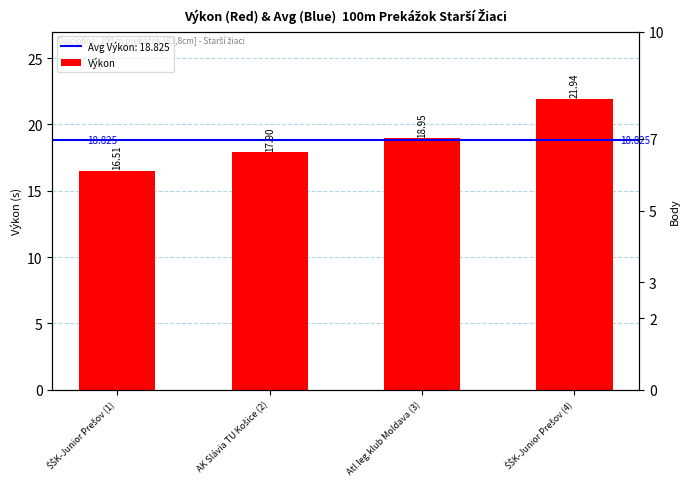

Which label corresponds to the largest value in the chart?

ŠŠK-Junior Prešov (4)